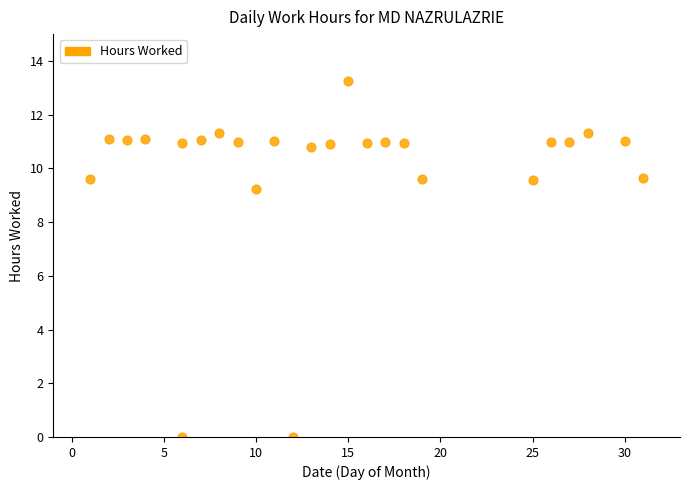

What Y value in the scatter plot is closest to 6?

9.2